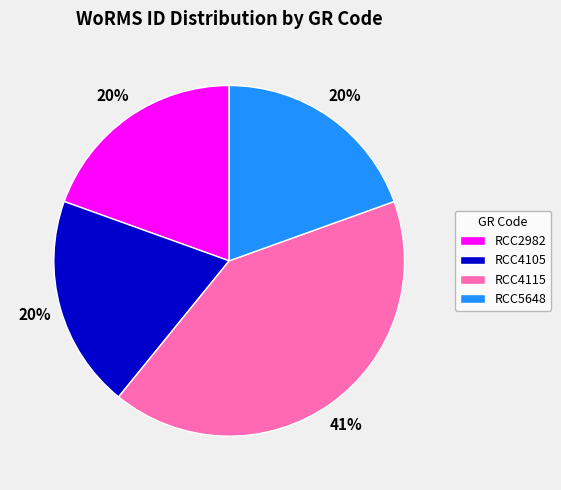

Is the sum of RCC2982 and RCC5648 greater than half?

No